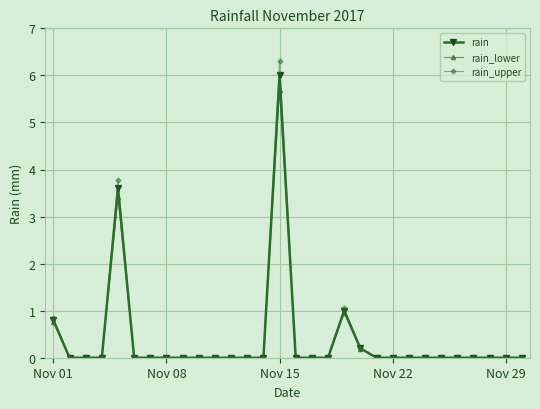

Count the number of categories in the chart.

30